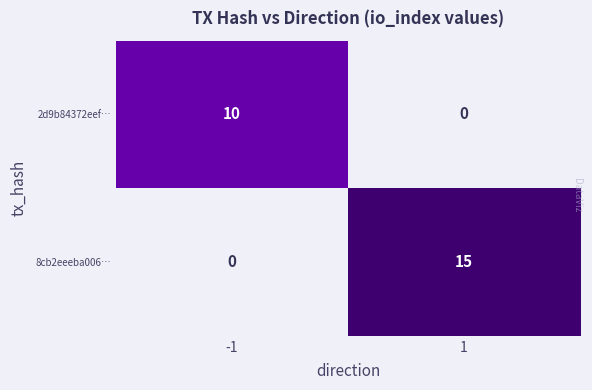

Reading right to left, what are all the values shown in this chart?

2d9b84372eef…: 0	10
8cb2eeeba006…: 15	0